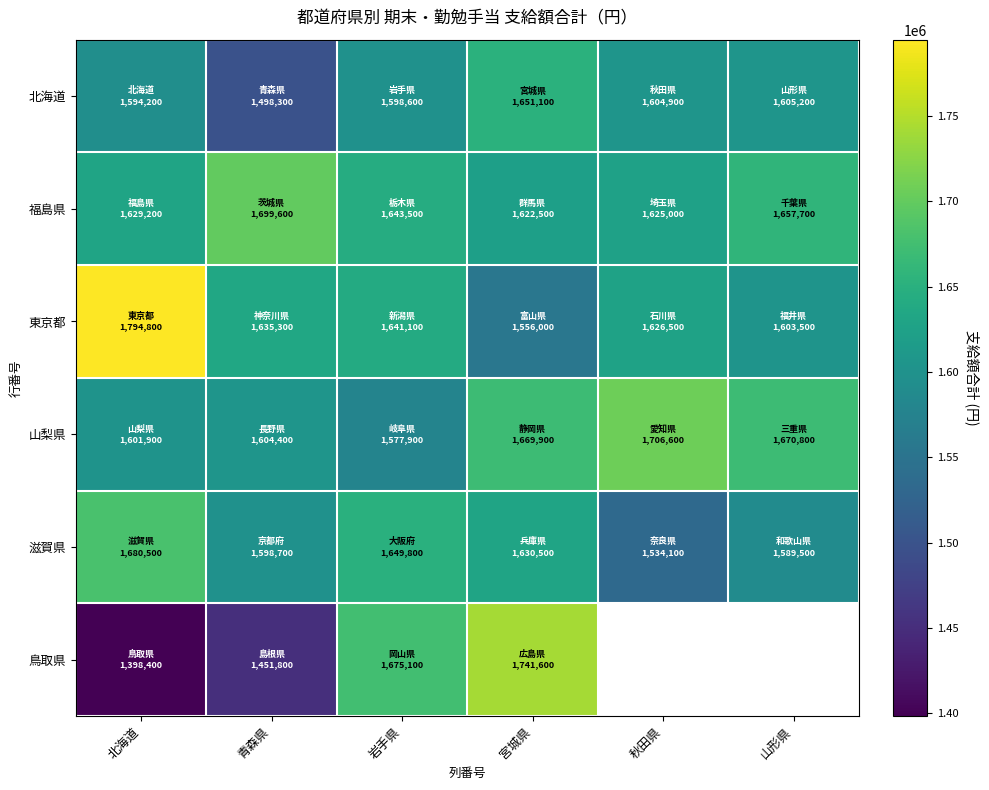

What is the difference between the second highest and second lowest values in the 山梨県 series?

68900.0